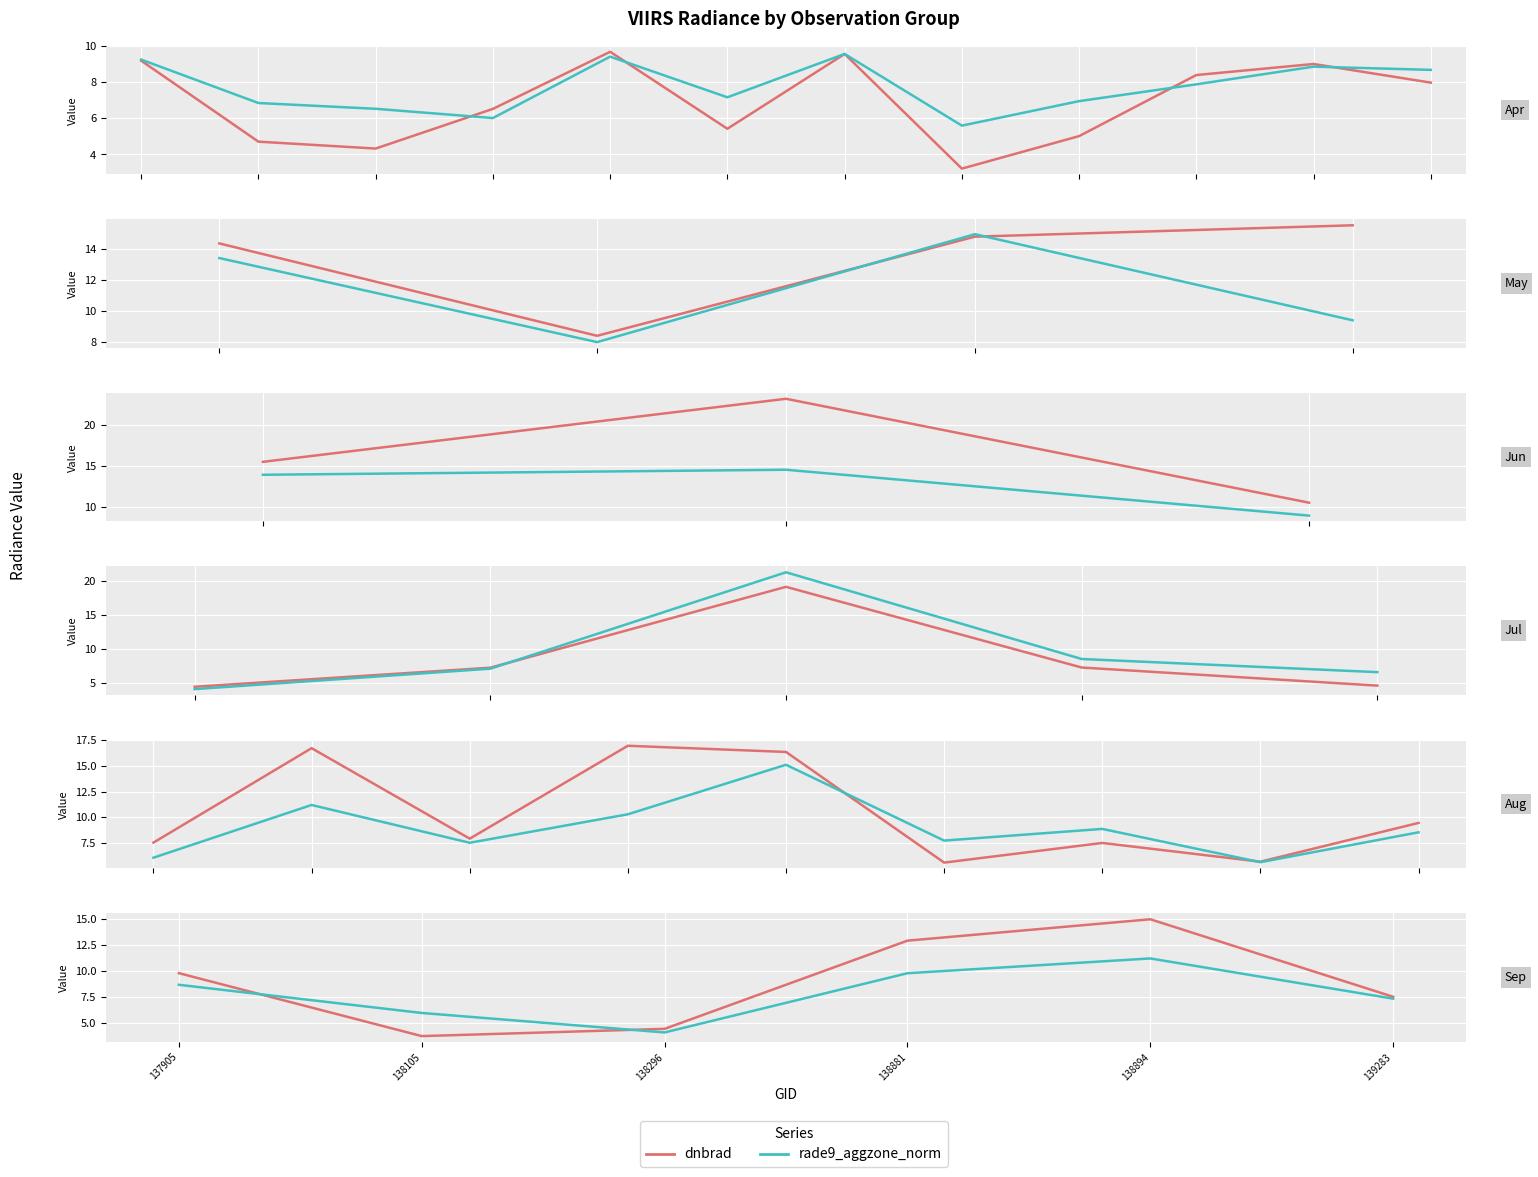

True or false: dnbrad and rade9_aggzone_norm cross at least once.

True